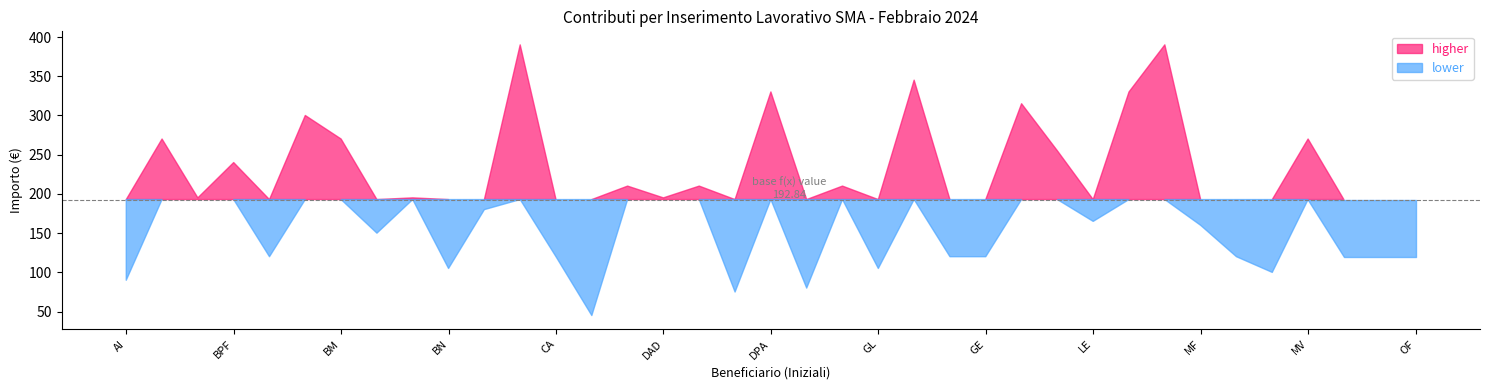

Is it true that the value at LE is 55?

False